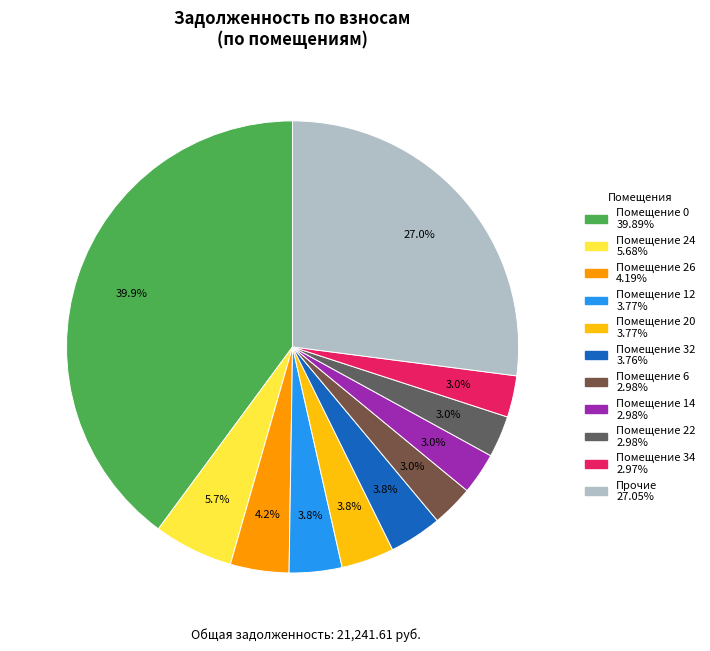

How many slices are in this pie chart?

11